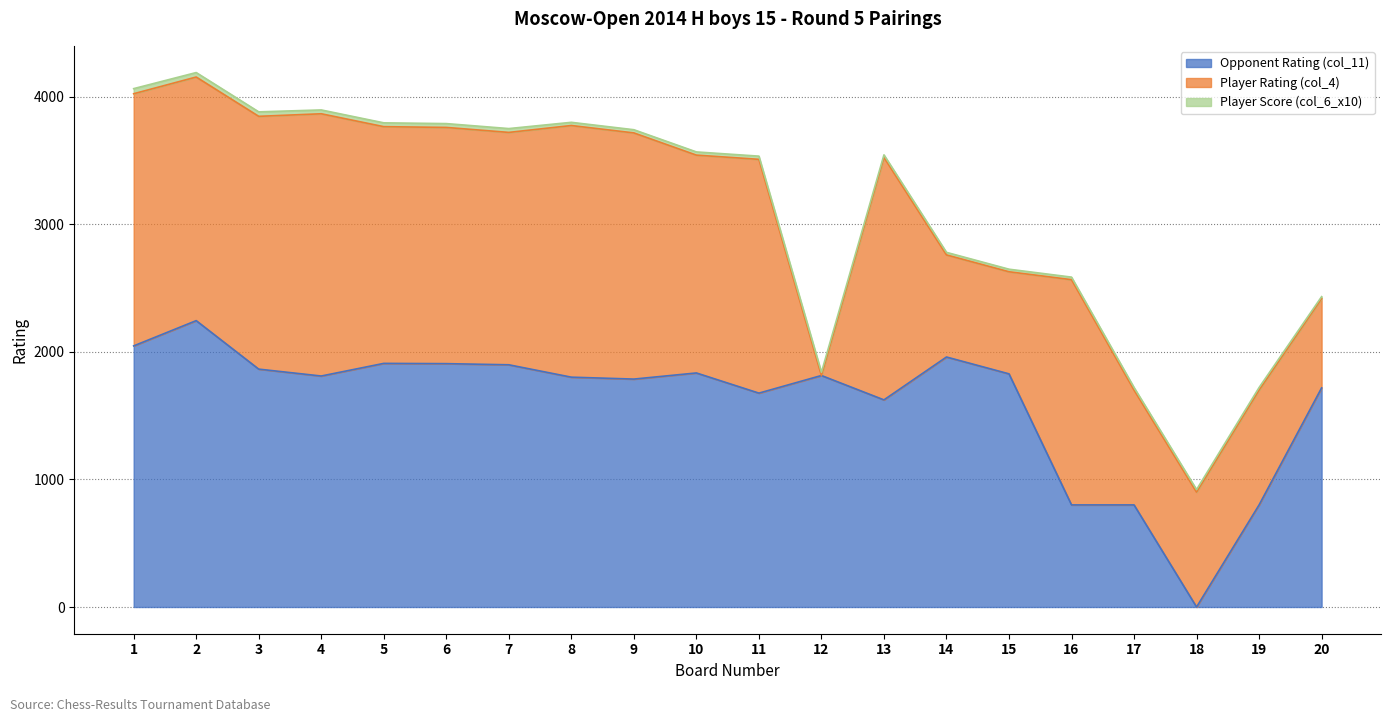

Is it true that Opponent Rating (col_11) equals 1091 at 18?

False